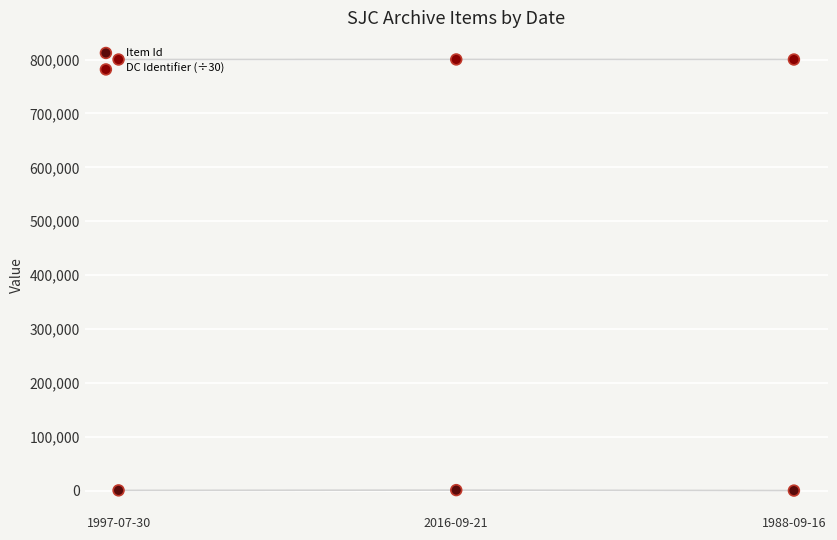

What are all the series names shown in the legend?

Item Id, DC Identifier (÷30)